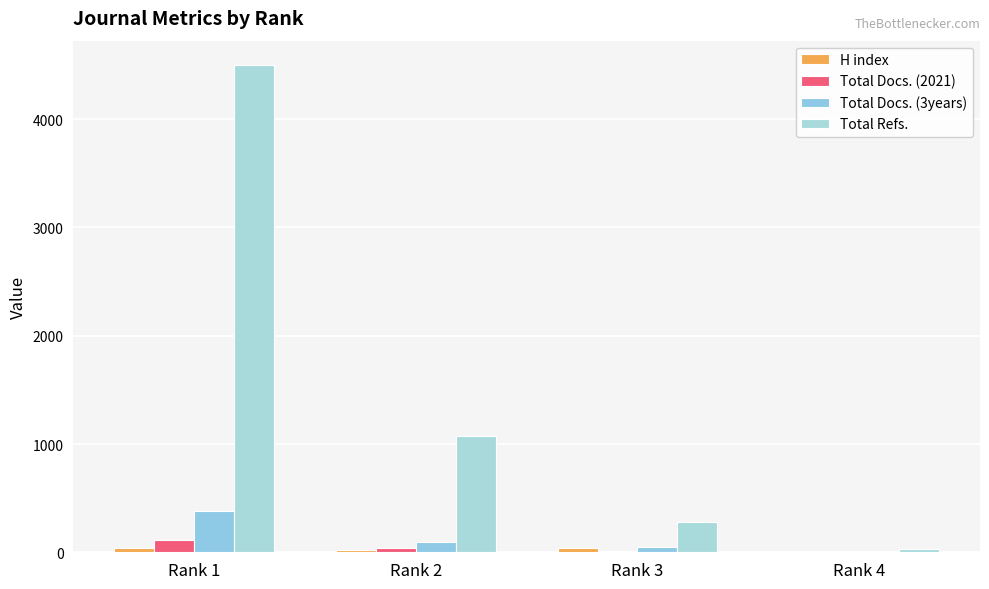

Rank the series at Rank 2 from highest to lowest value.

Total Refs., Total Docs. (3years), Total Docs. (2021), H index